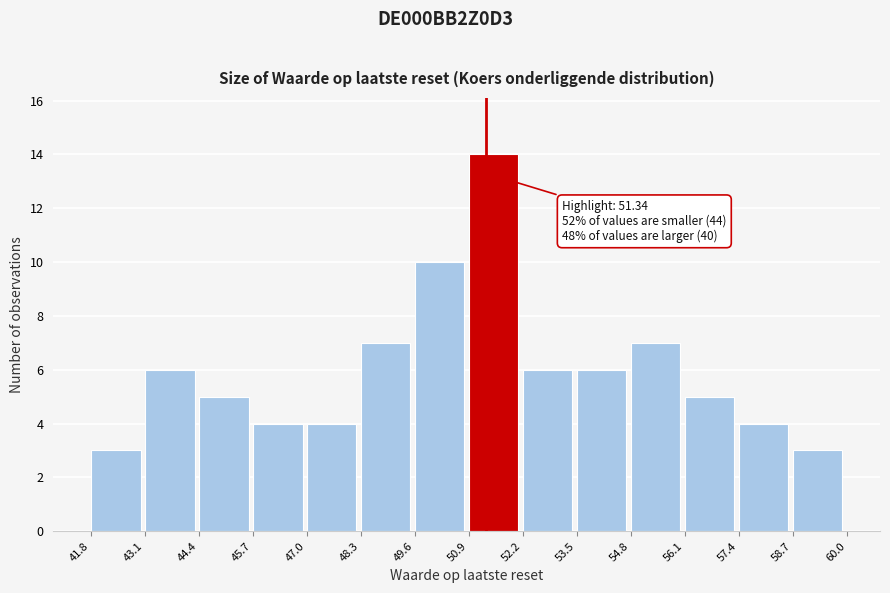

Which range on the x-axis has the tallest bar?

50.9 to 52.2